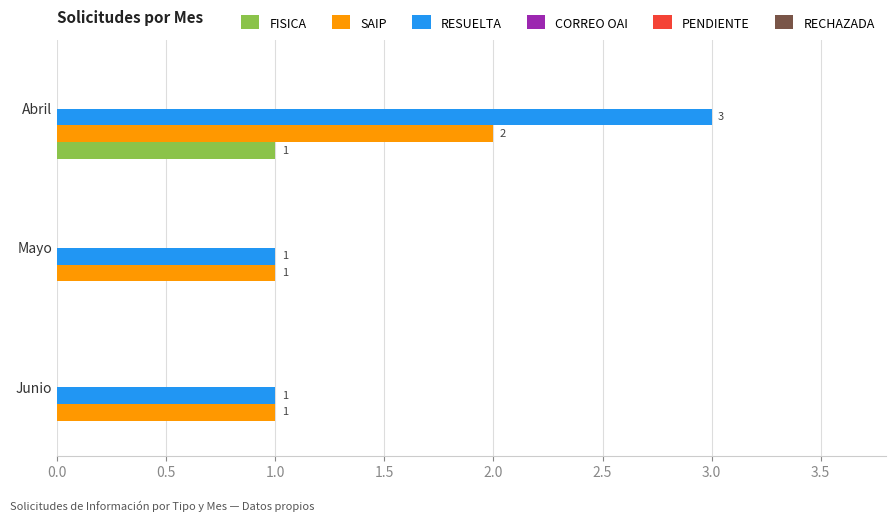

At which category is the sum across all series the highest?

Abril